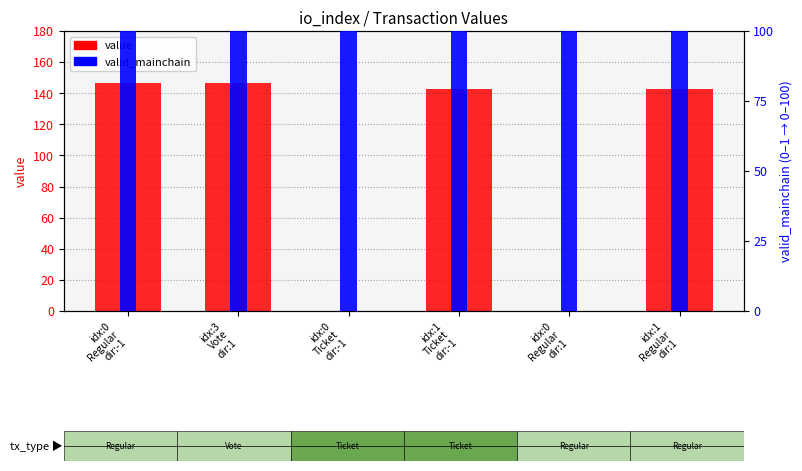

List the series in order of their peak value, highest first.

value, valid_mainchain (scaled 0-100)